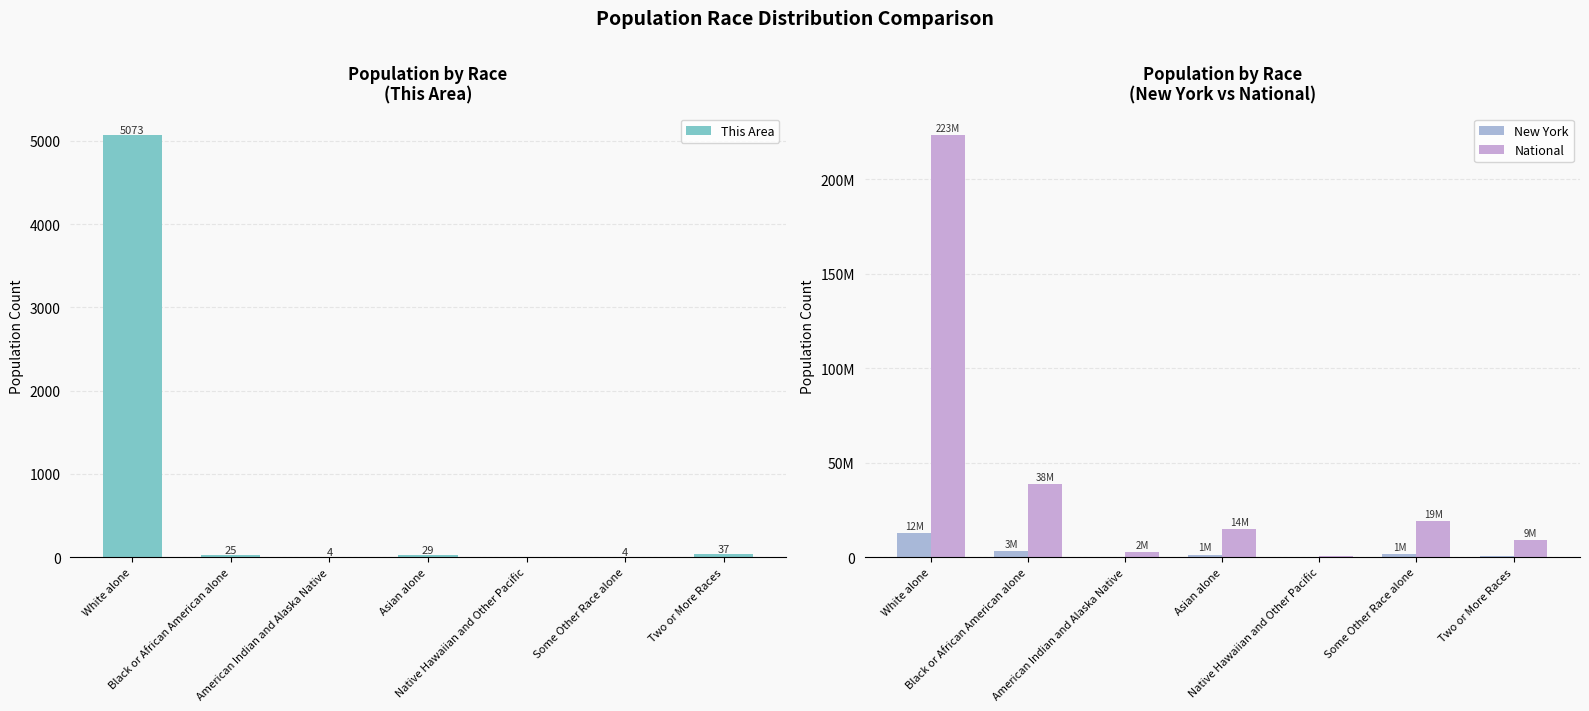

At which label does This Area reach its peak?

White alone